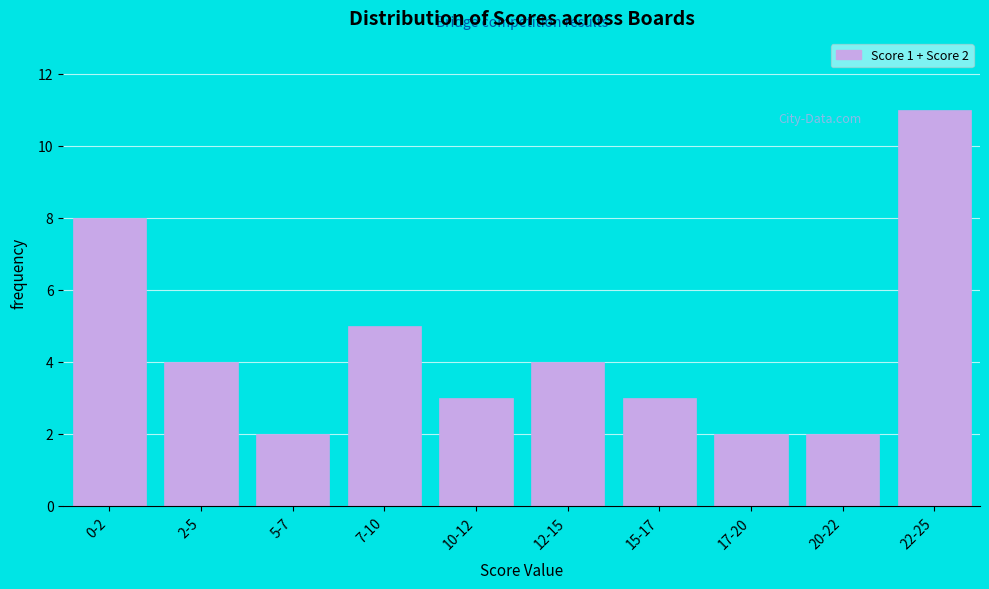

Reading left to right, transcribe all the data shown in this chart.

0-2=8	2-5=4	5-7=2	7-10=5	10-12=3	12-15=4	15-17=3	17-20=2	20-22=2	22-25=11